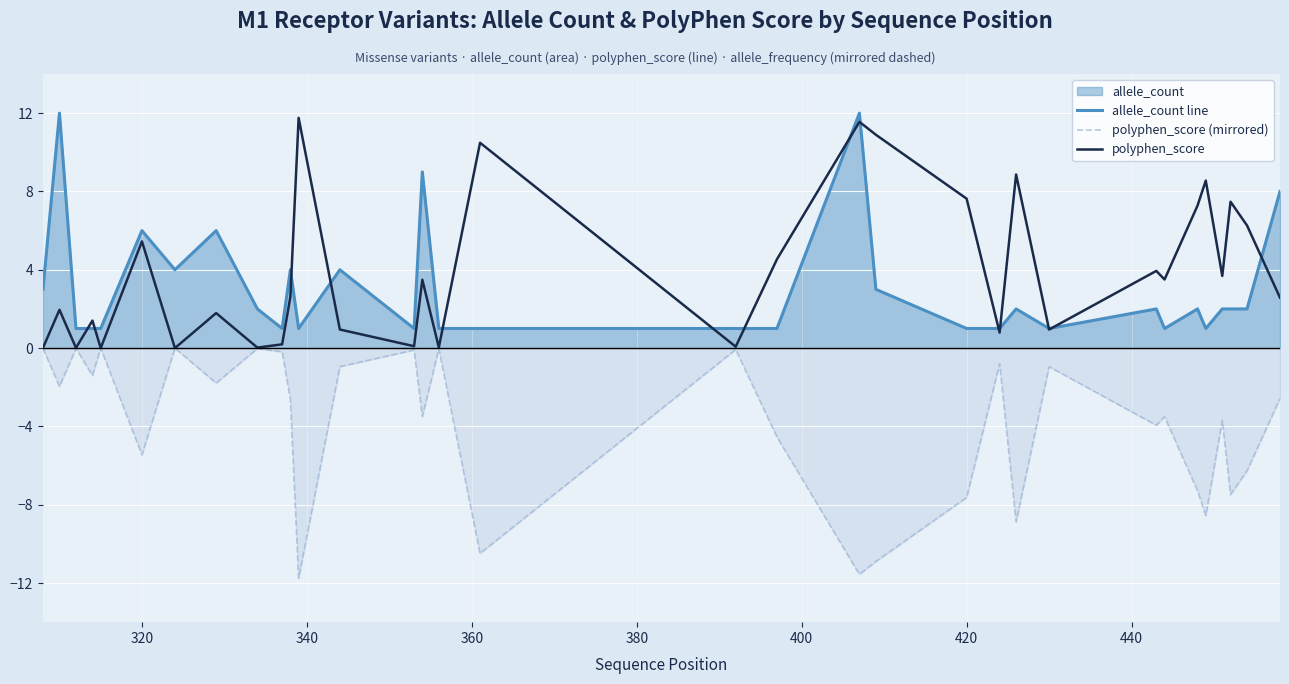

What is the maximum value shown in the chart?

12.0